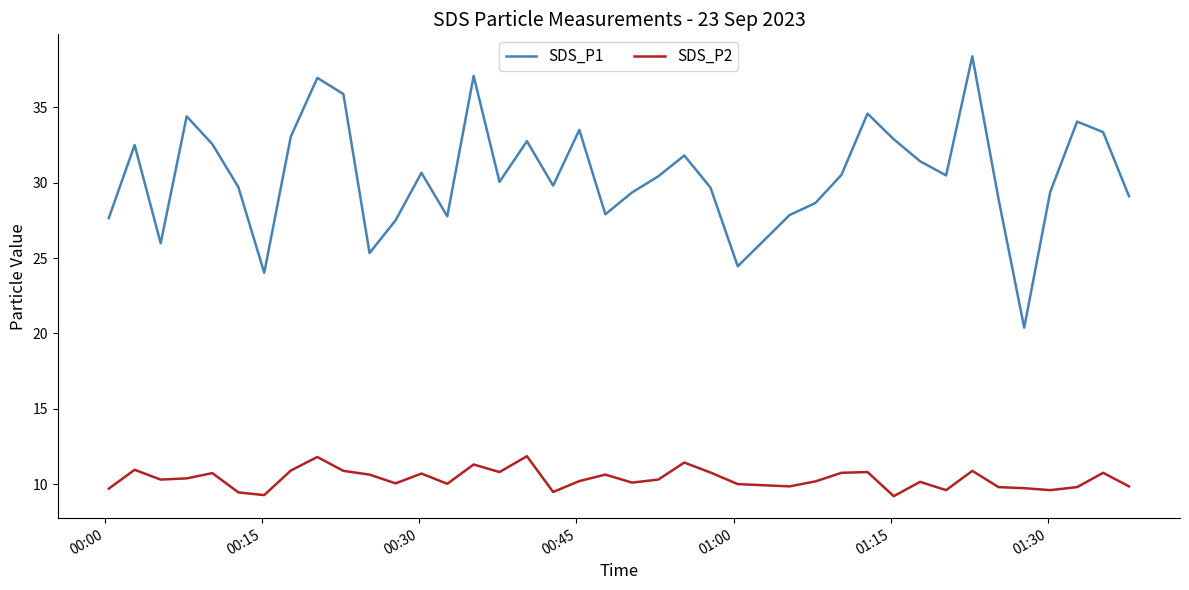

True or false: SDS_P1 and SDS_P2 cross at least once.

False